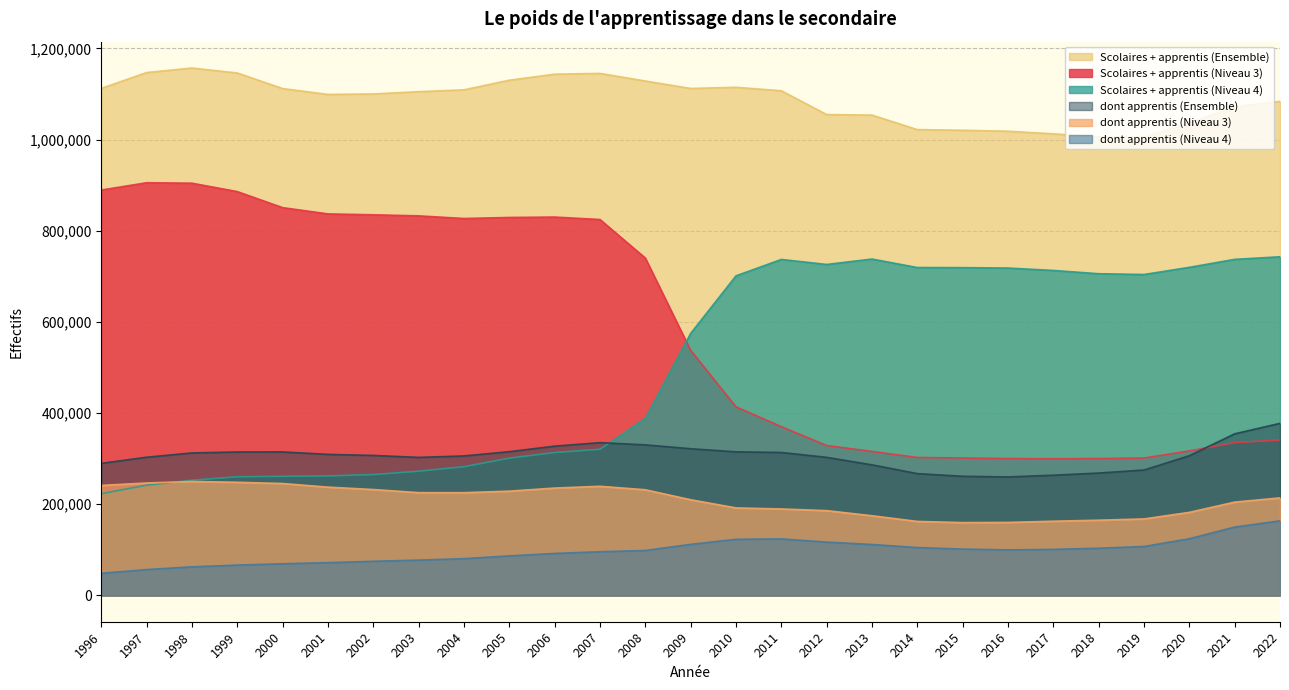

What is the minimum value for dont apprentis (Ensemble)?

259812